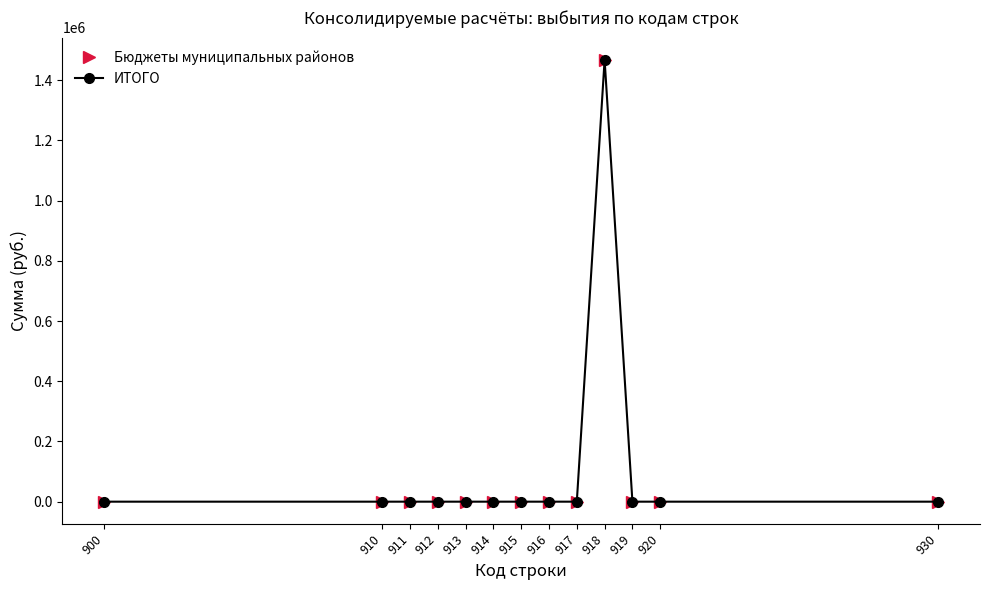

Does the chart have visible grid lines?

No